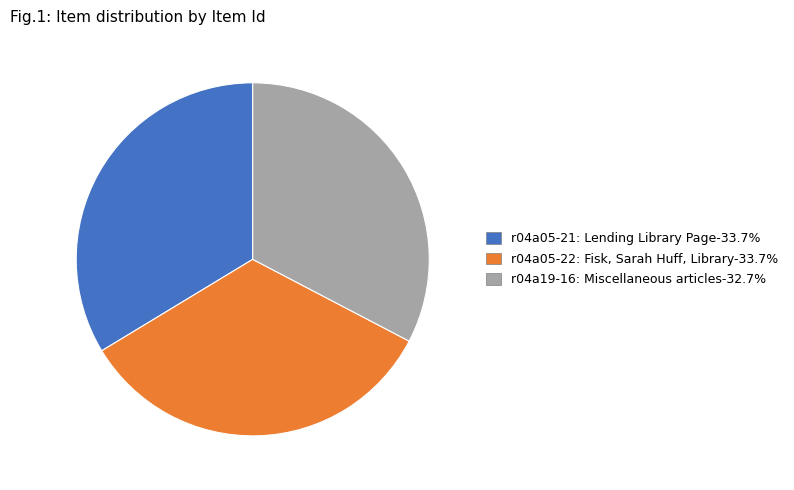

Do r04a05-22: Fisk, Sarah Huff, Library and r04a05-21: Lending Library Page together represent more than half of the pie?

Yes